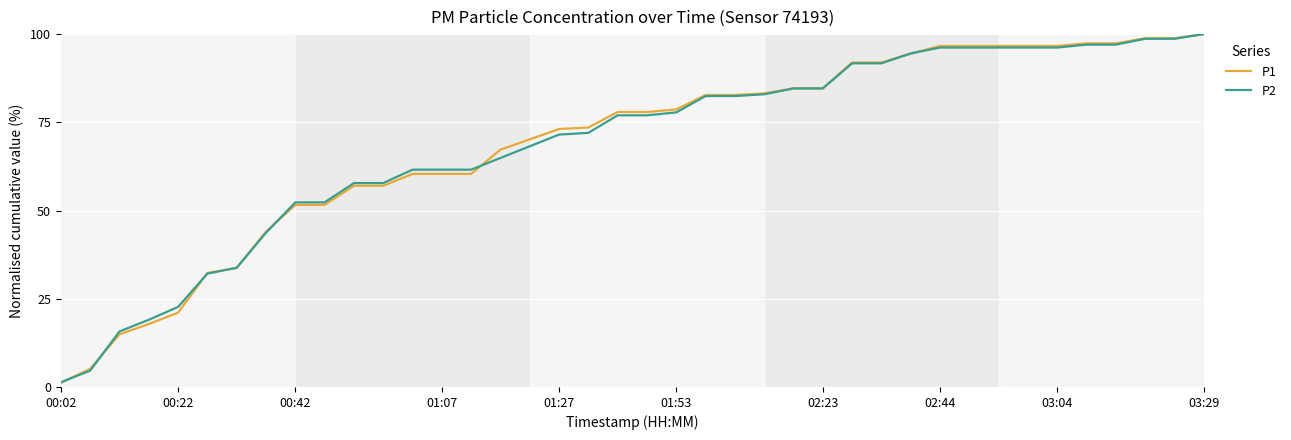

What is the total value across all series at 03:04?

192.8